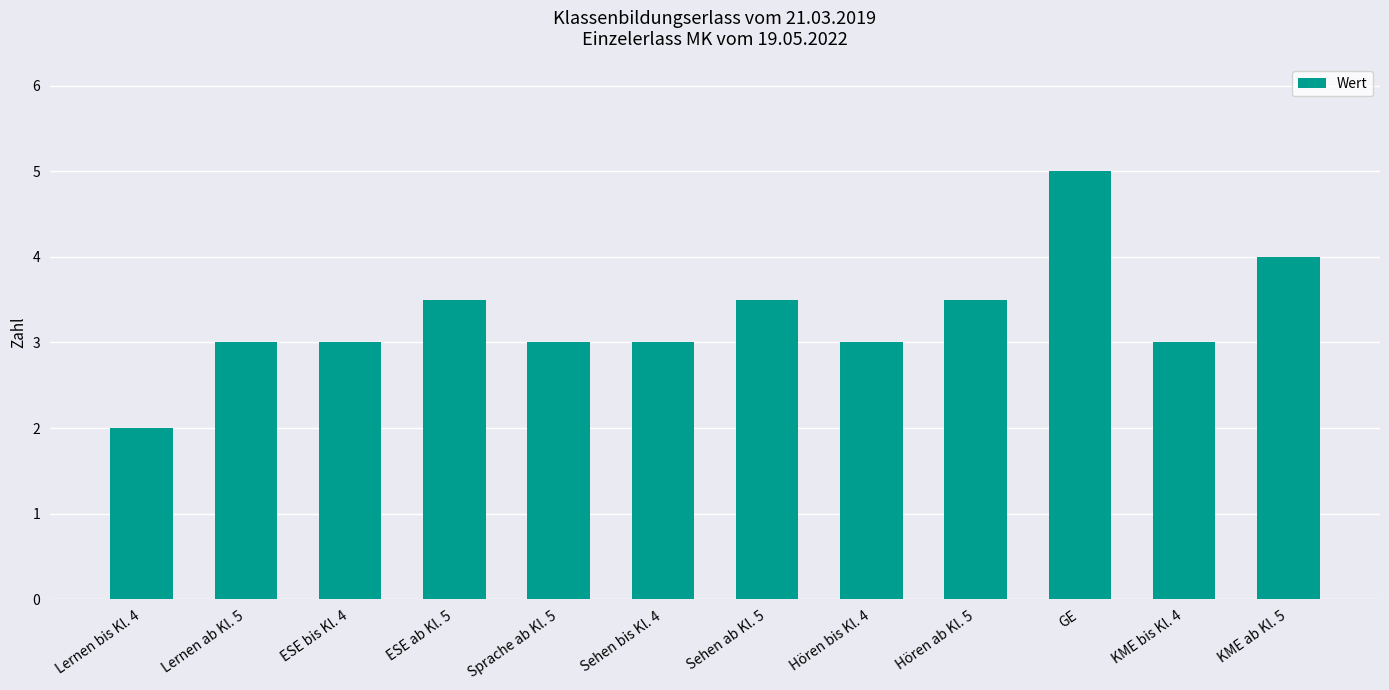

Approximately how many times larger is the value at Lernen ab Kl. 5 compared to Lernen bis Kl. 4?

1.5